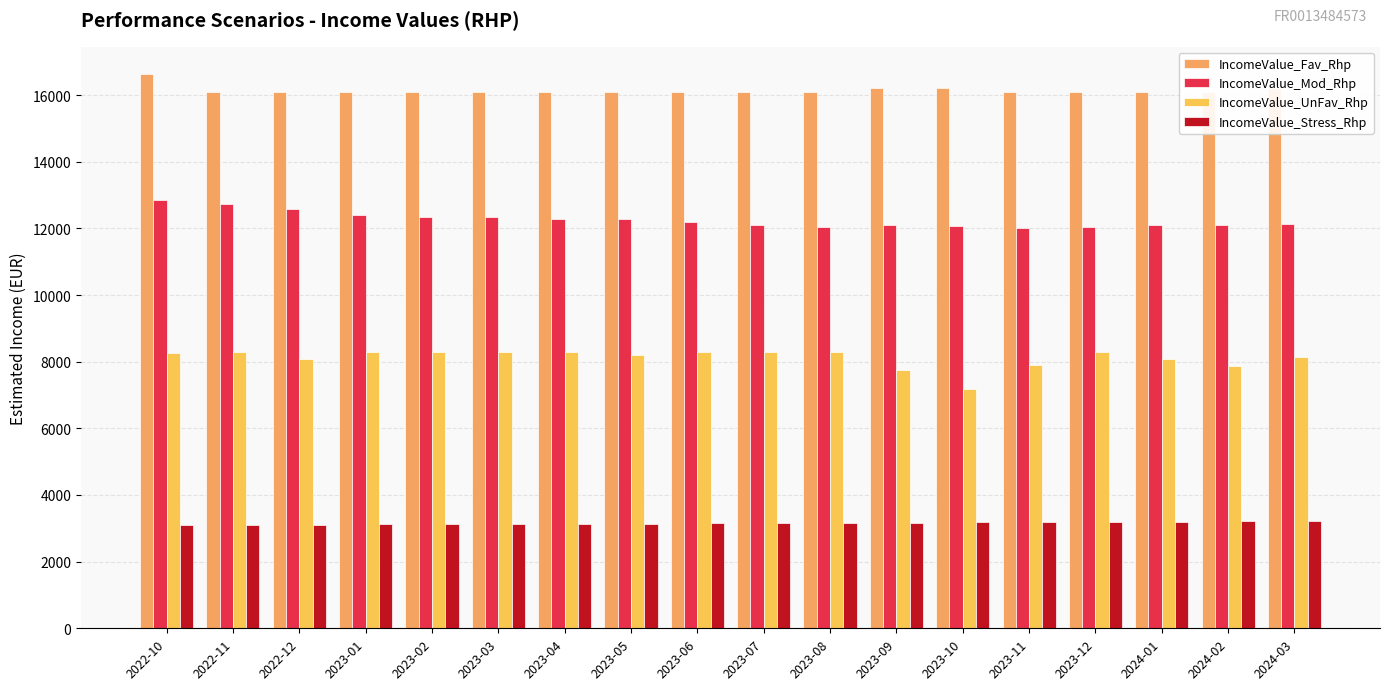

What is the minimum value shown in the chart?

3100